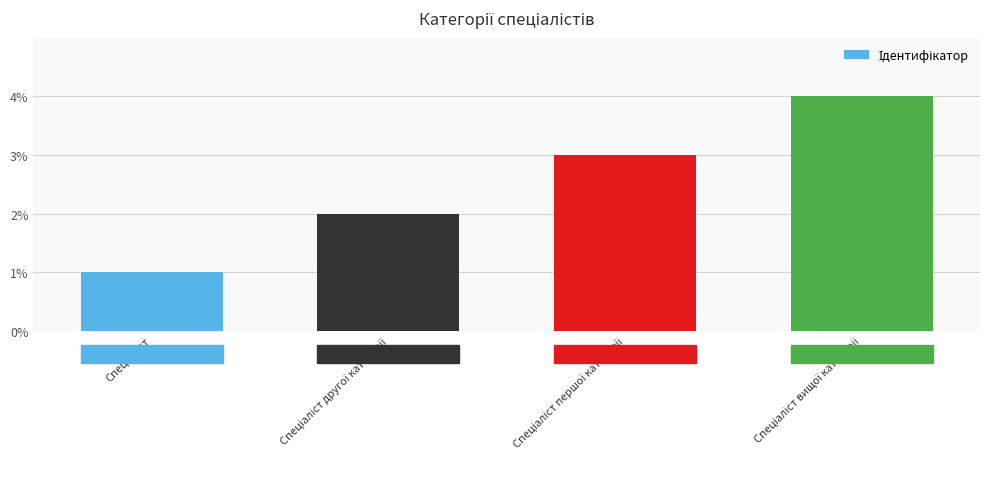

What is the maximum value shown in the chart?

4